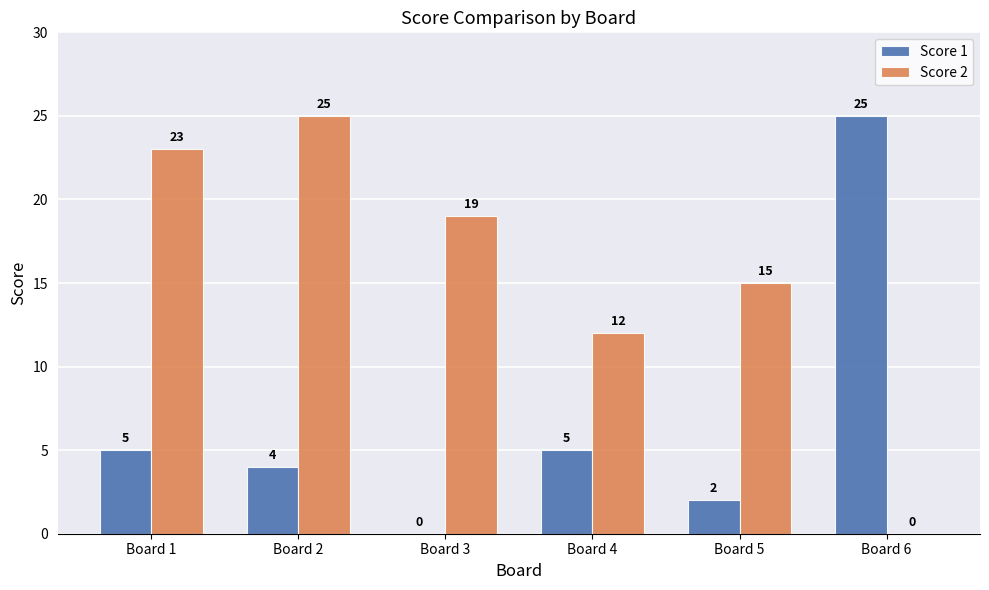

What is the approximate value of Score 1 at Board 5?

2